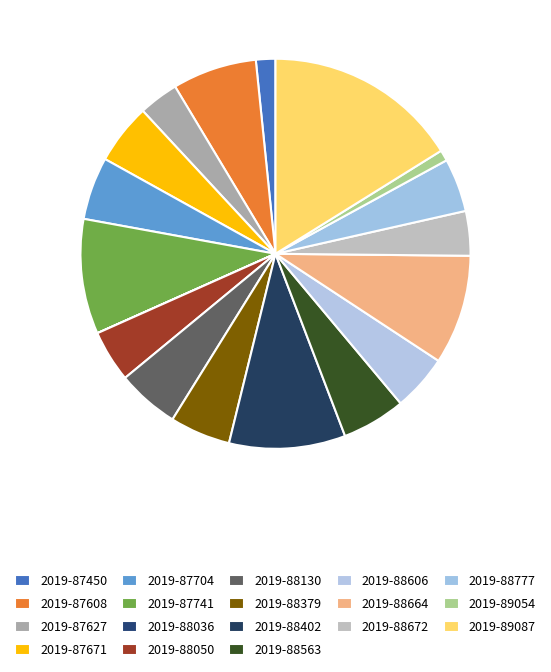

Combined, what portion of the pie is 2019-88672 and 2019-87450?

5.3%